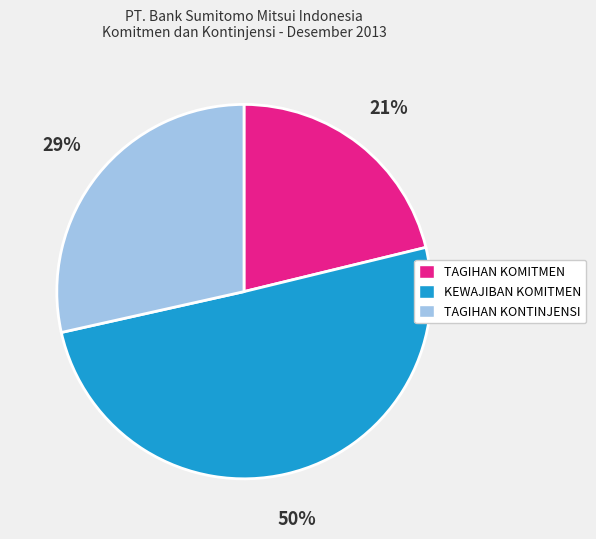

What is the largest slice in the pie chart?

KEWAJIBAN KOMITMEN